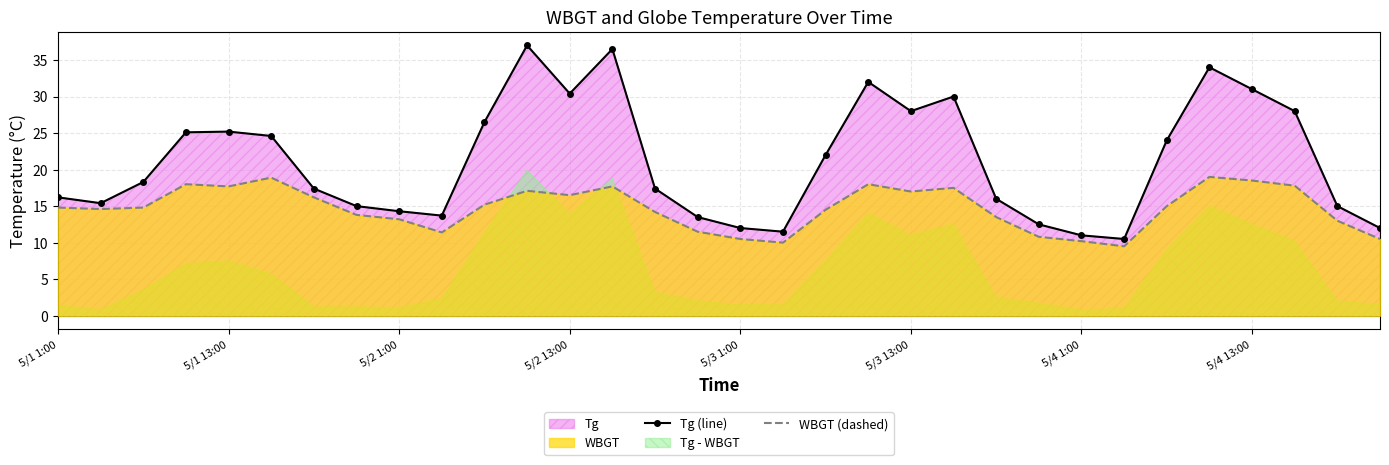

What is the minimum value for WBGT (dashed)?

9.5